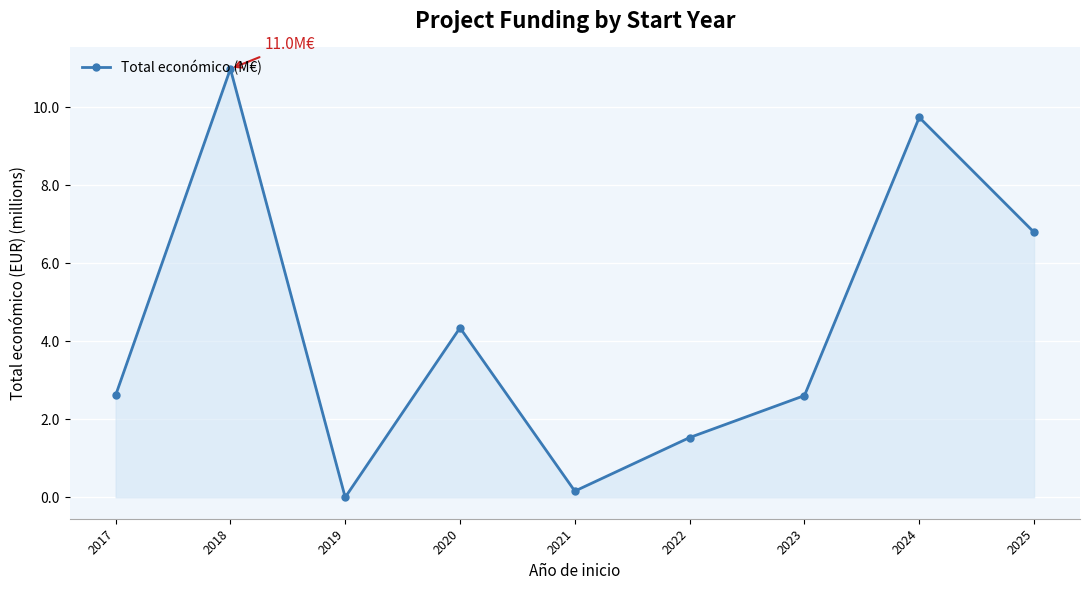

How many lines are shown in the chart?

1